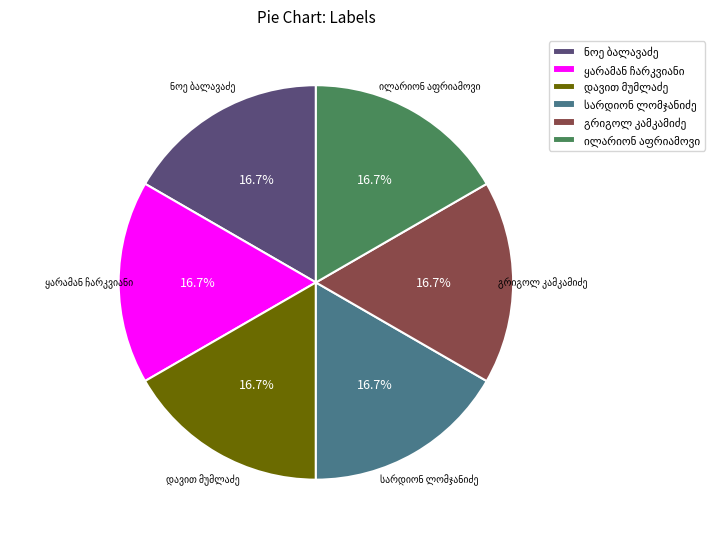

Is there a majority slice in this chart?

No